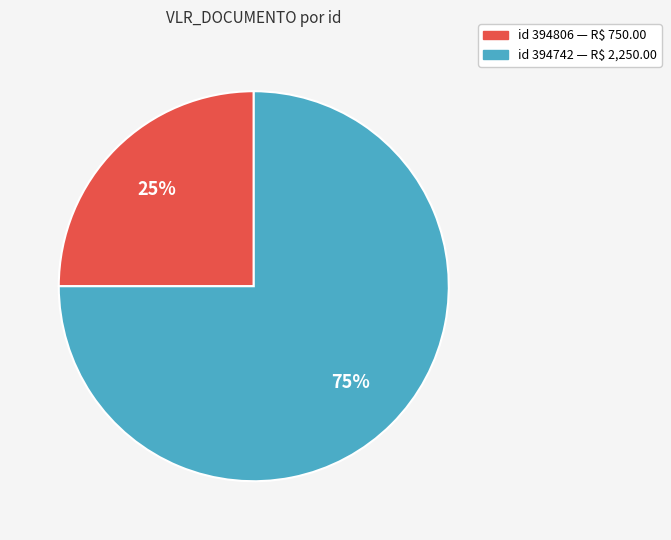

Count the number of slices in the pie.

2